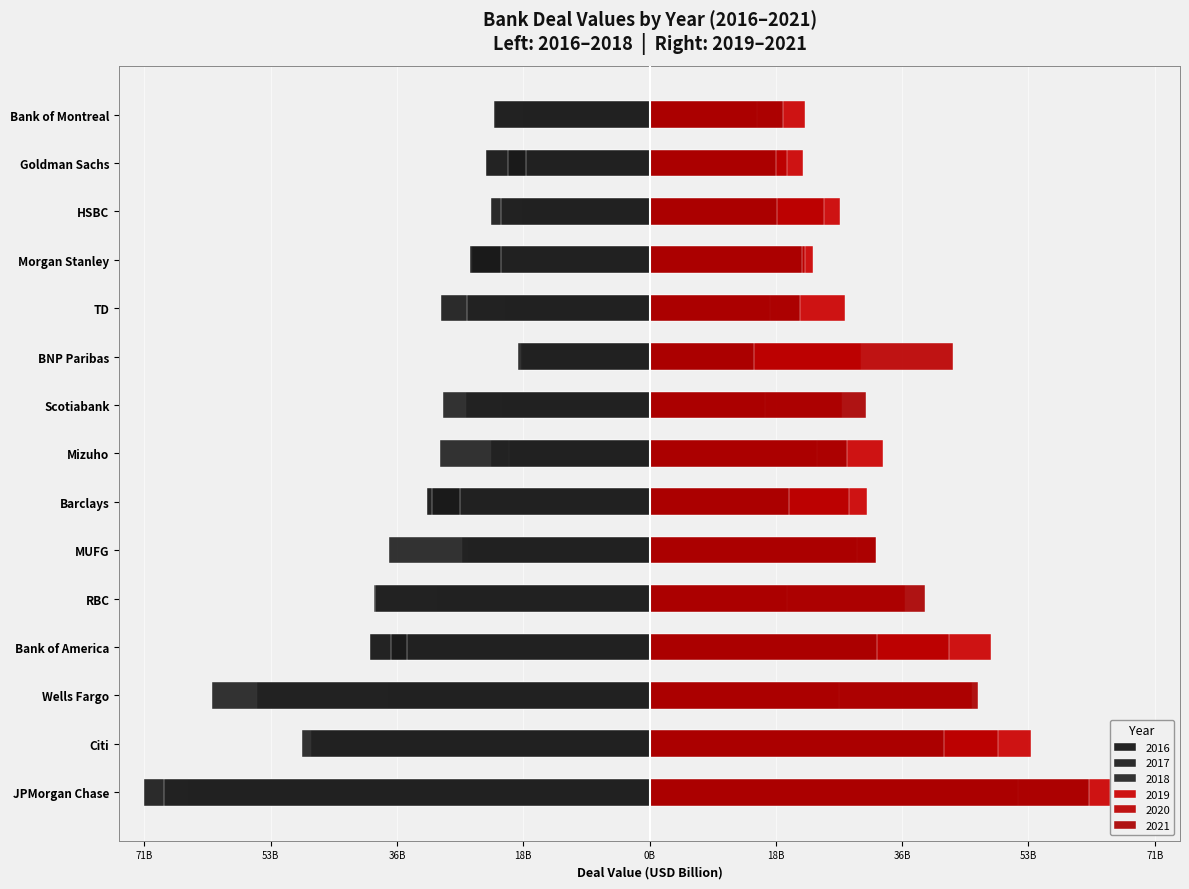

What is the label of the 7th bar from the right?

Scotiabank